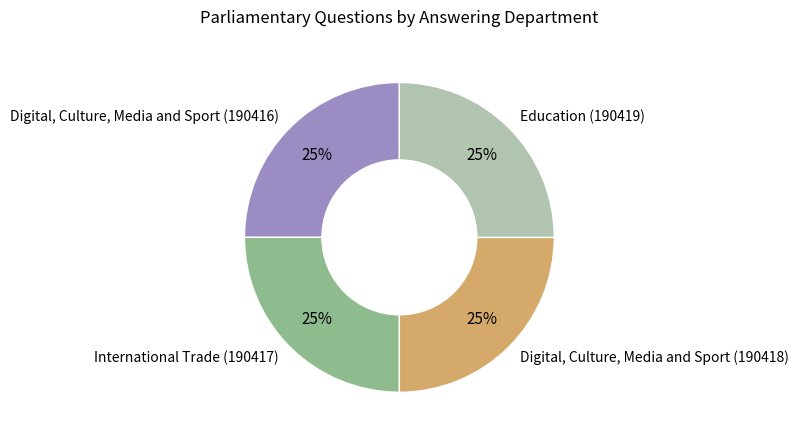

Is International Trade (190417) the majority of the pie?

No